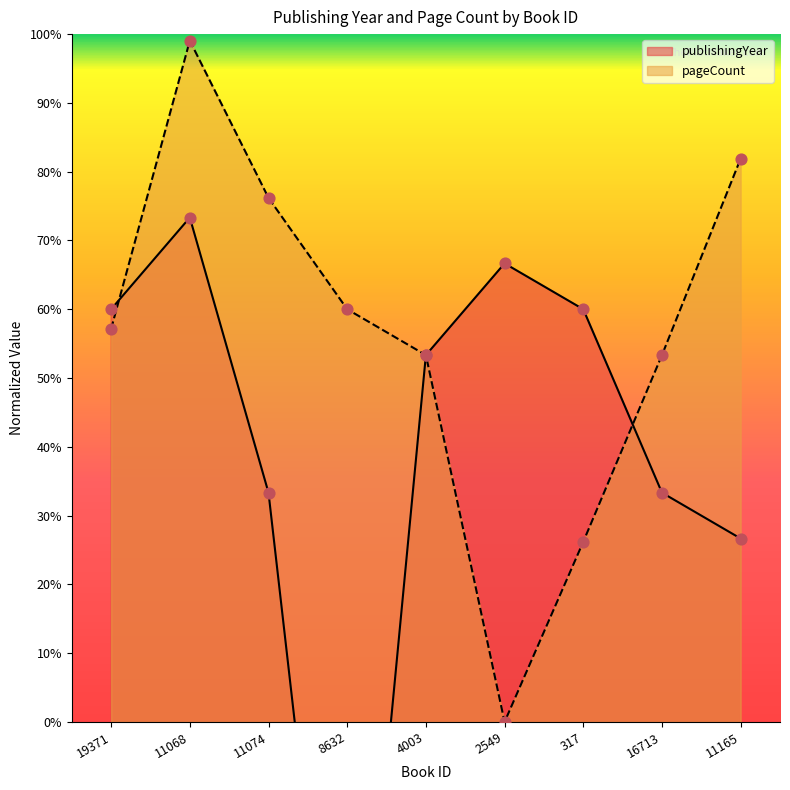

Which series reaches the maximum Y coordinate?

pageCount